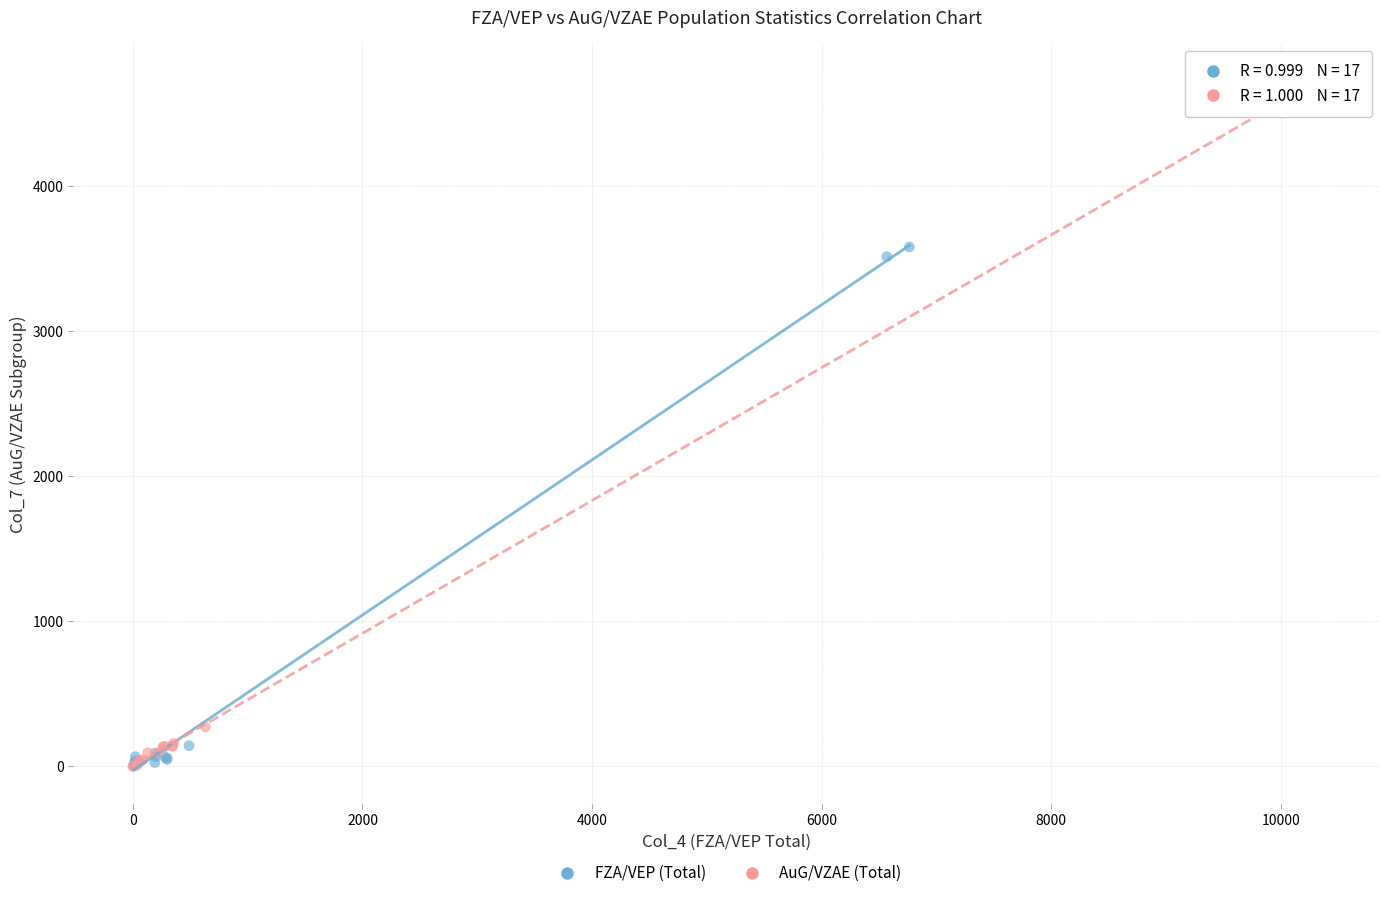

Which series contains the highest Y value?

AuG/VZAE (Total)